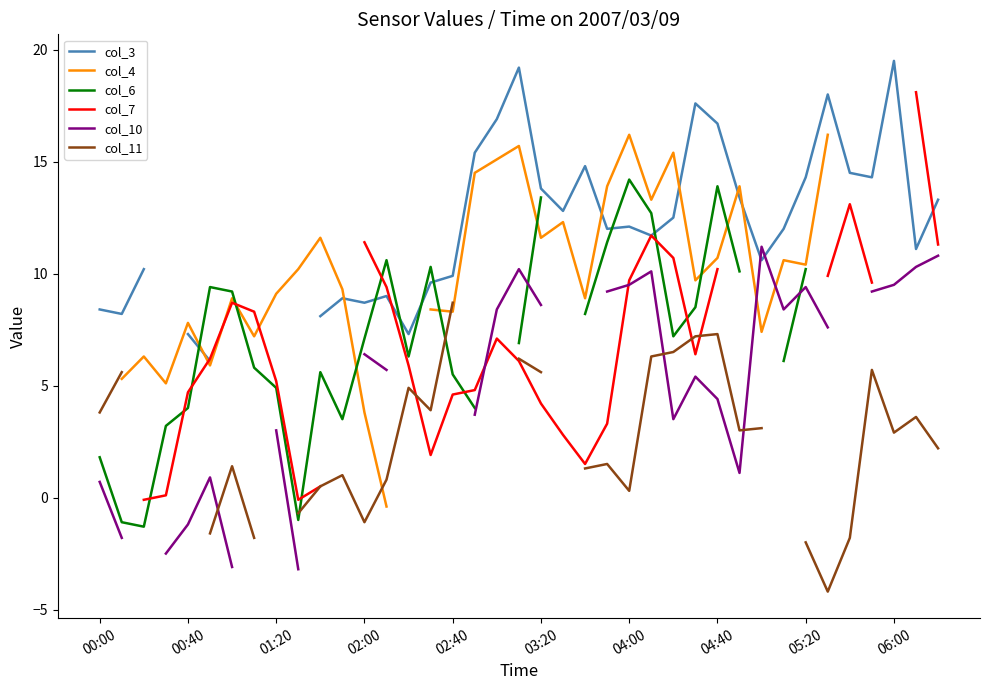

At which category is the sum across all series the highest?

25